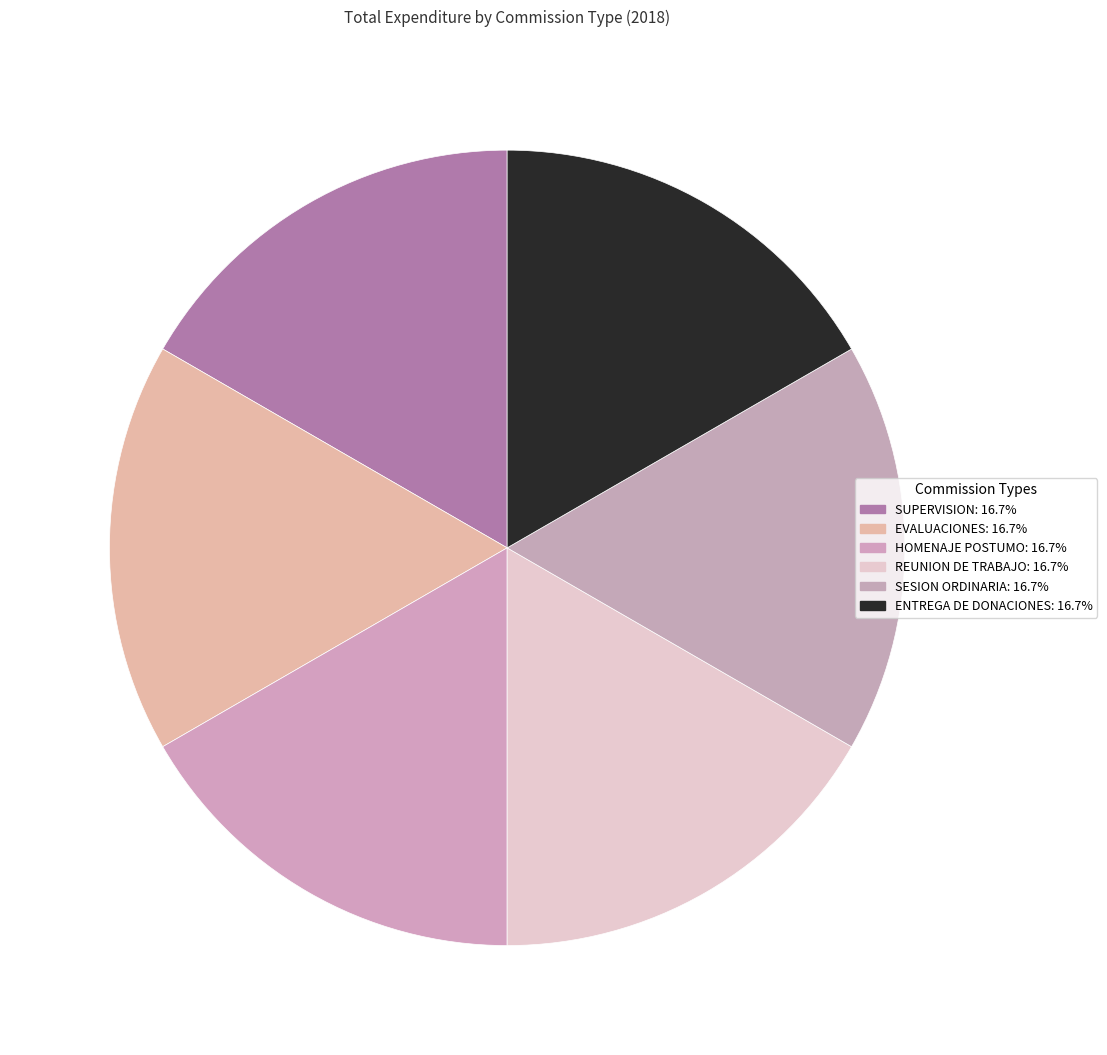

To the nearest percent, what is the combined percentage of HOMENAJE POSTUMO and SESION ORDINARIA?

33%